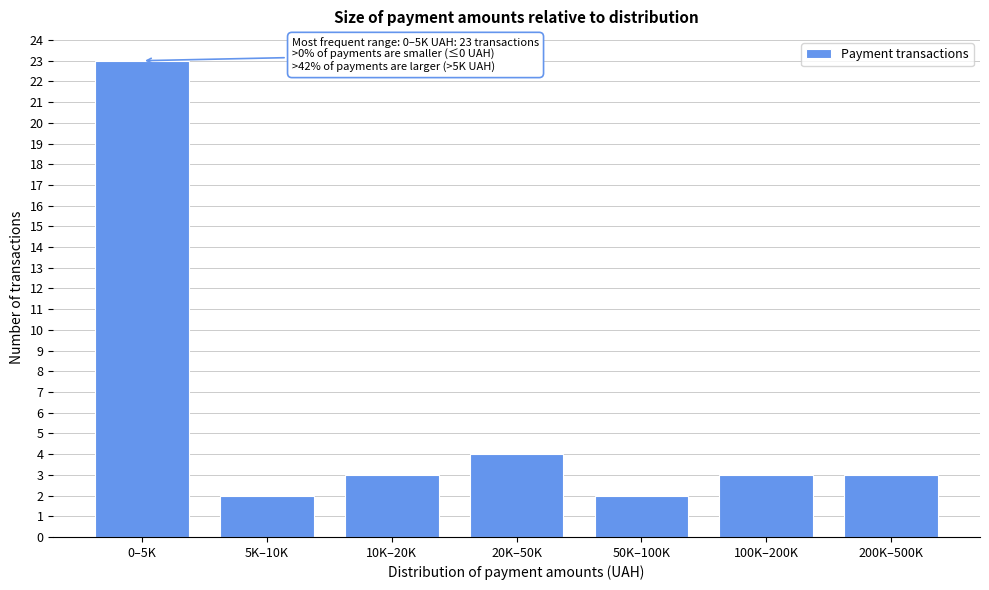

Reading left to right, transcribe all the data shown in this chart.

0–5K=23	5K–10K=2	10K–20K=3	20K–50K=4	50K–100K=2	100K–200K=3	200K–500K=3